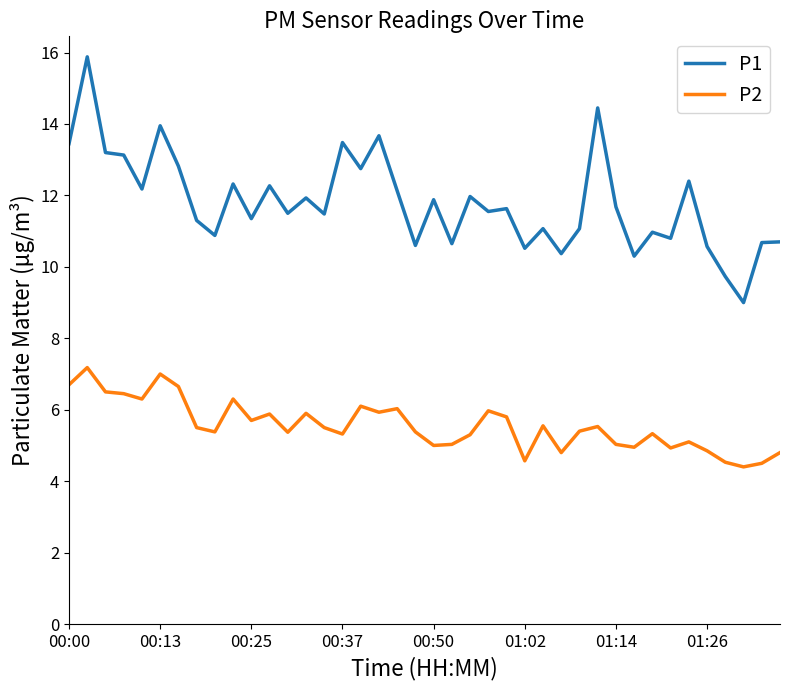

What is the difference between the maximum and minimum values in the P1 series?

6.9